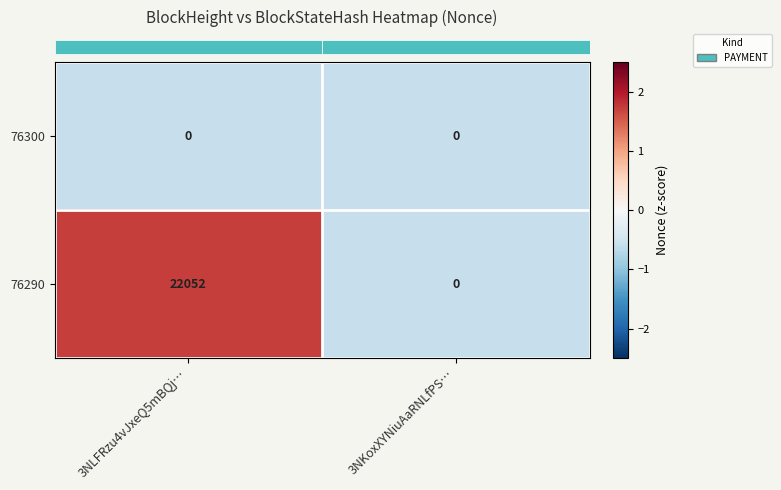

Which series has the widest spread of values?

76290